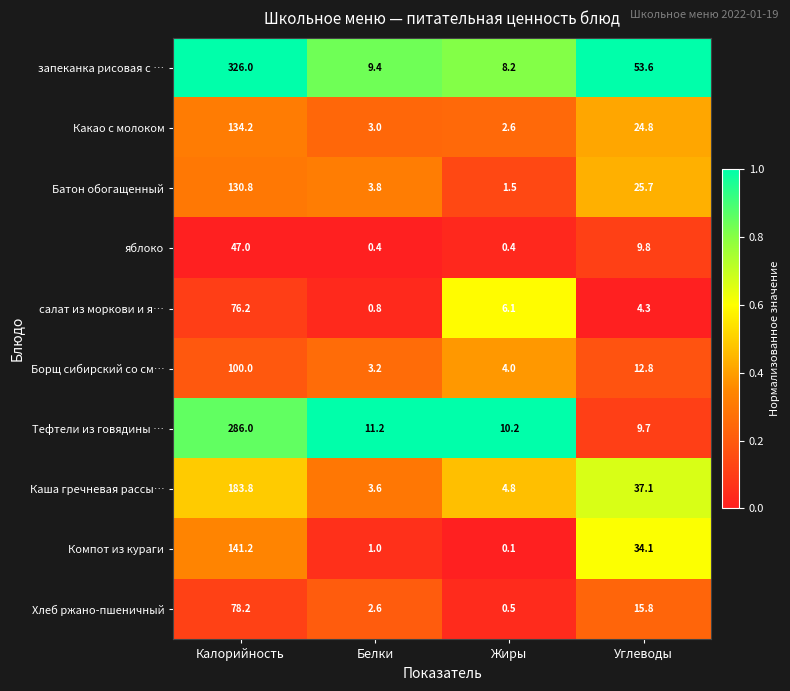

True or false: Каша гречневая рассы… has a value of 1.3 at Жиры.

False